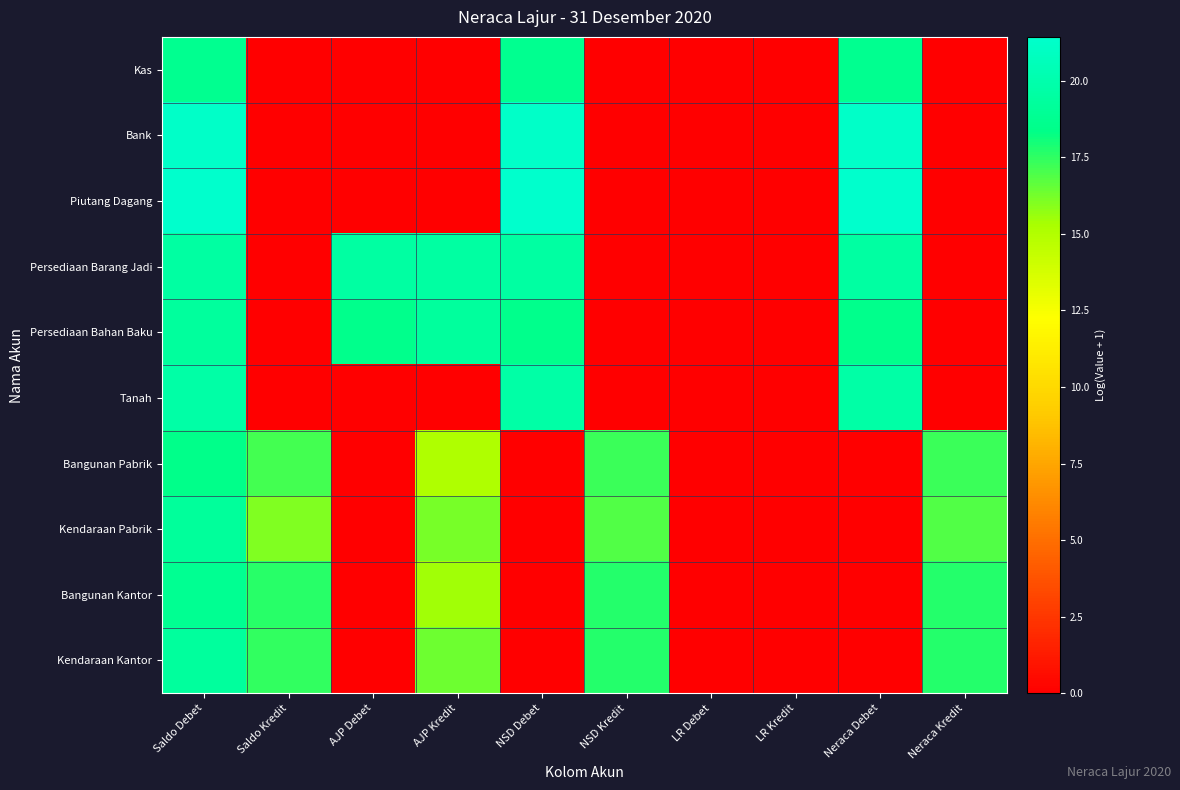

Which label corresponds to the largest value in the chart?

Saldo Debet